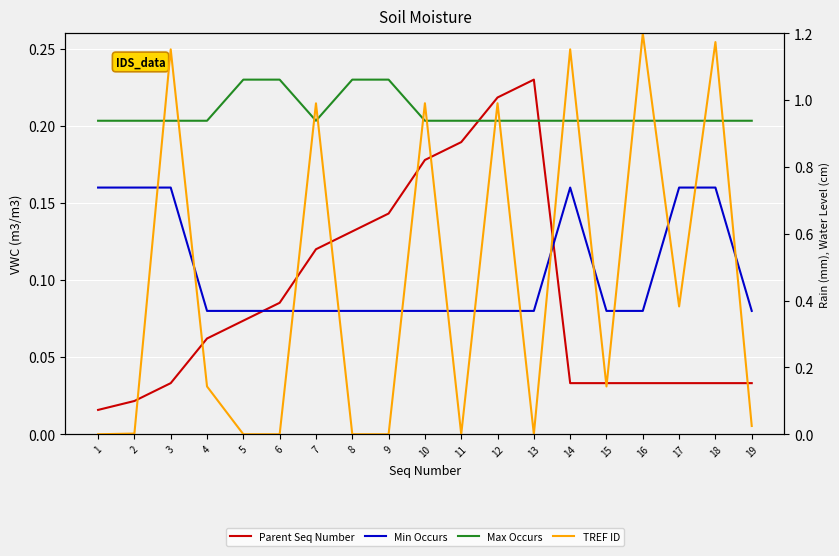

True or false: Parent Seq Number and TREF ID intersect in this chart.

True